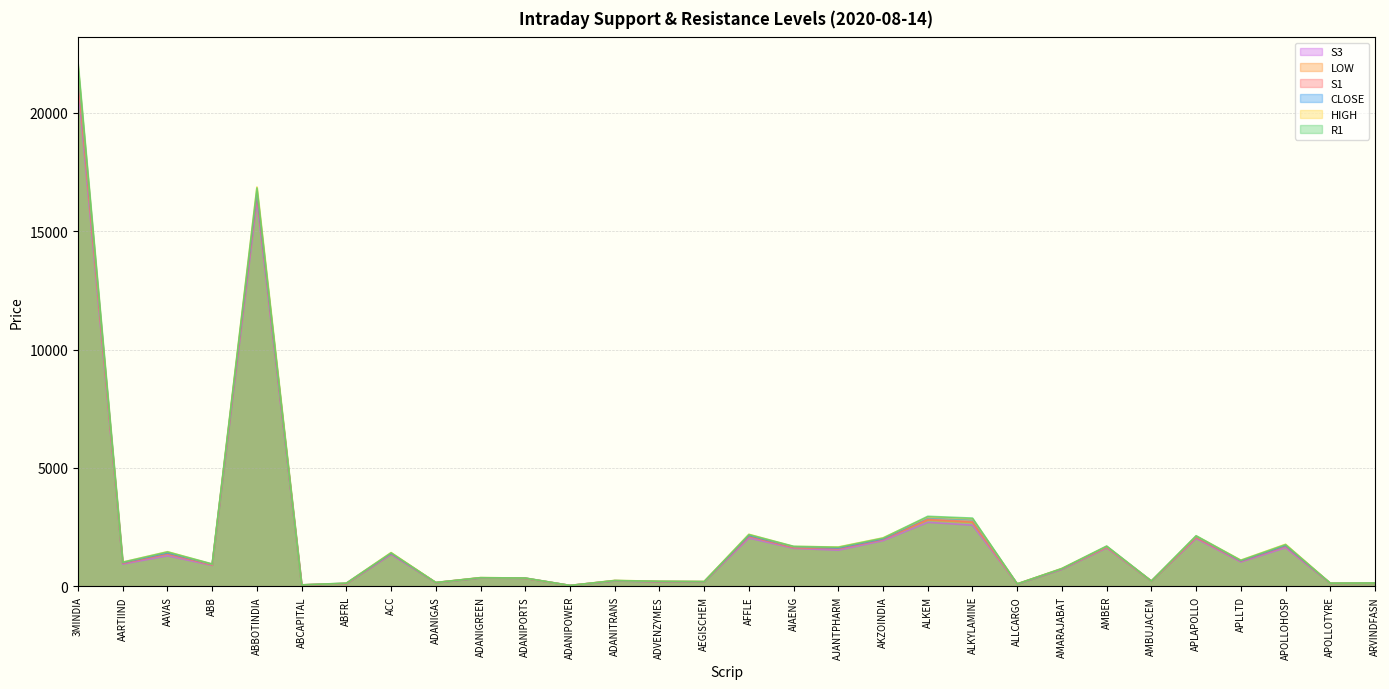

List the series in order of their peak value, highest first.

R1, HIGH, CLOSE, S1, LOW, S3